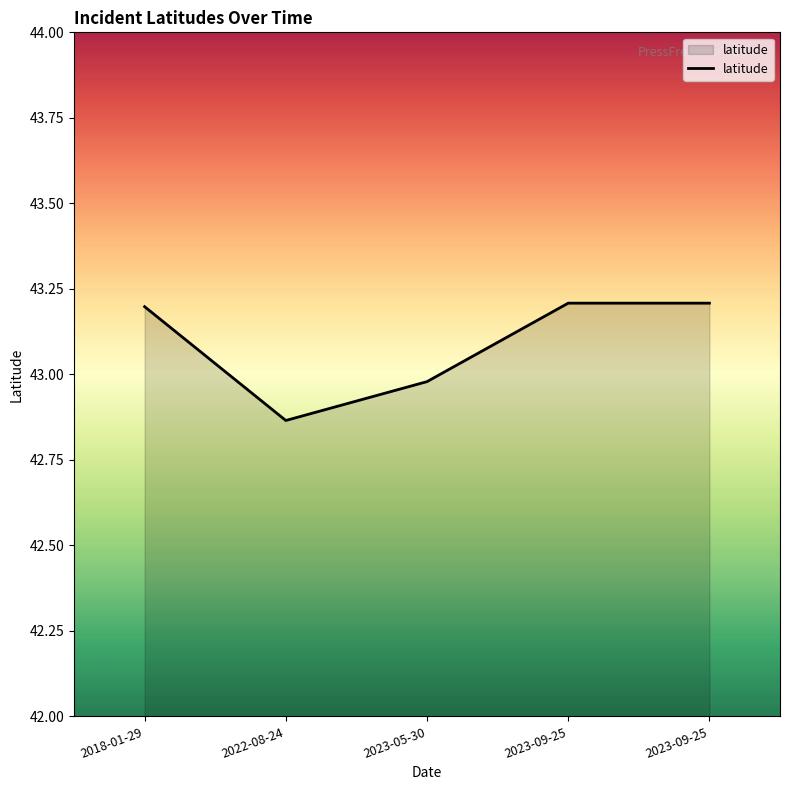

How many series are shown in this chart?

1